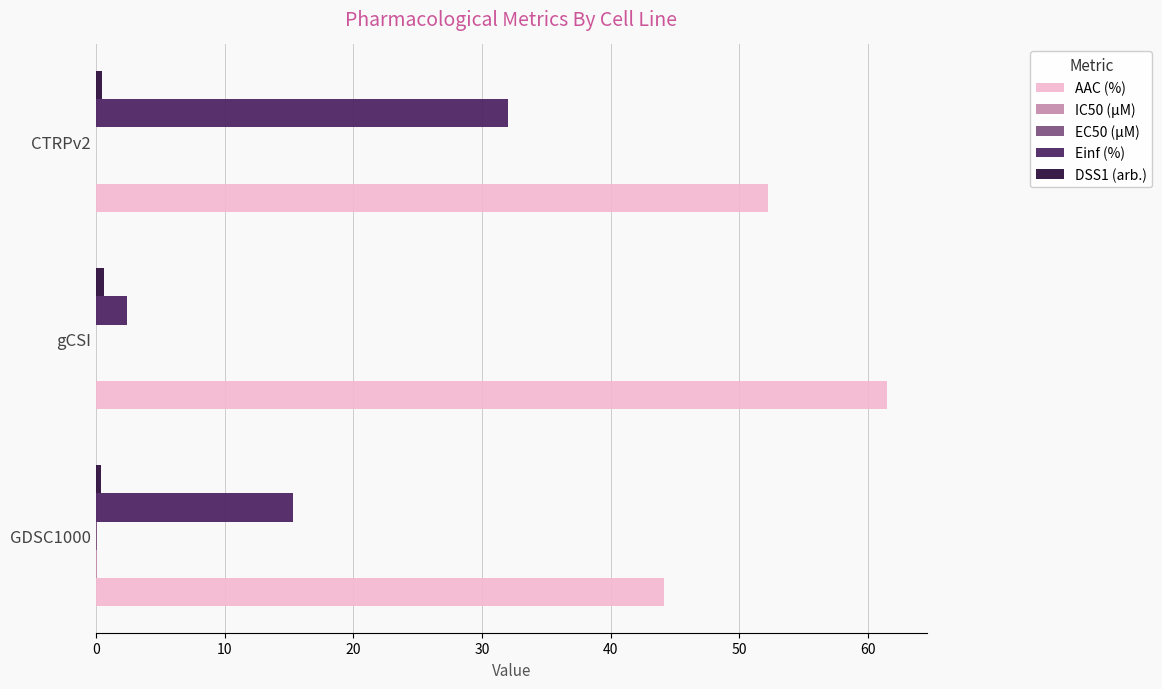

Is it true that AAC (%) equals 52.2 at CTRPv2?

True